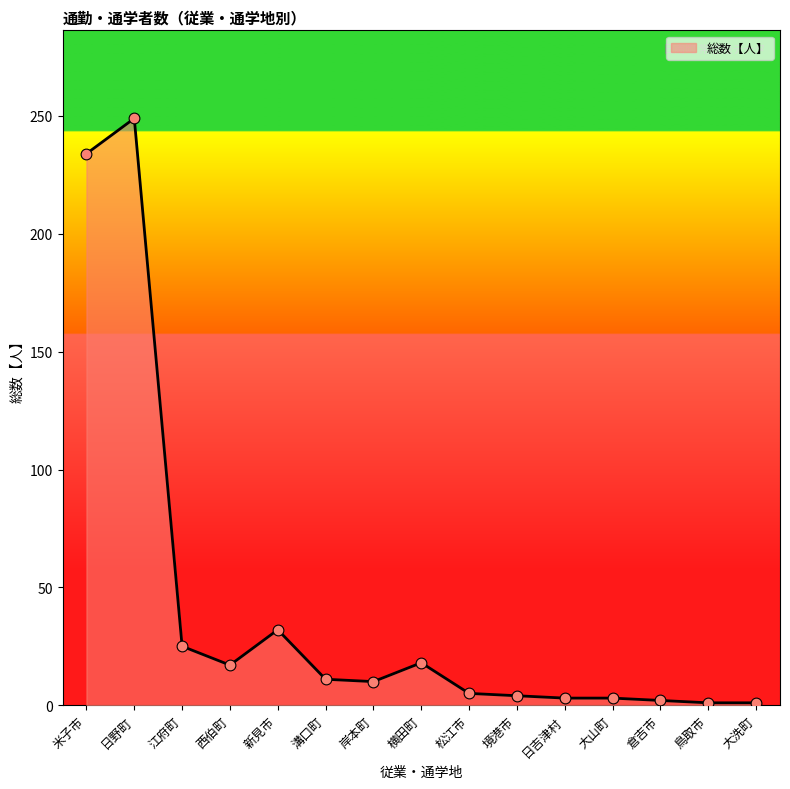

What is the ratio of the value at 西伯町 to the value at 新見市?

0.5